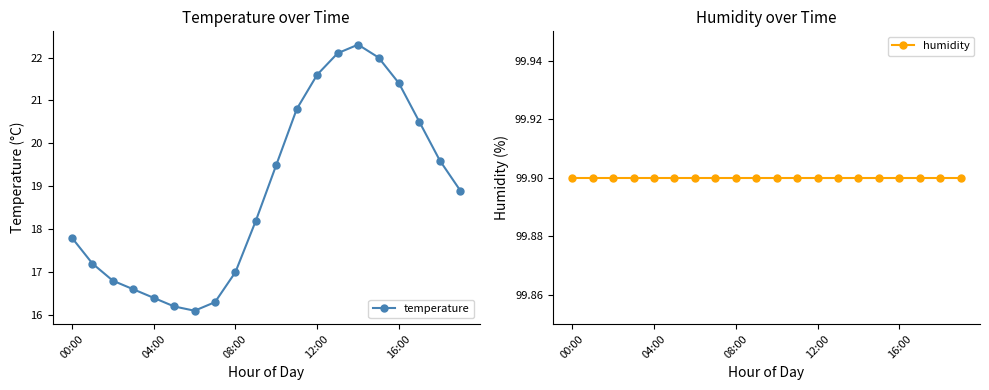

How many distinct data groups are displayed?

2